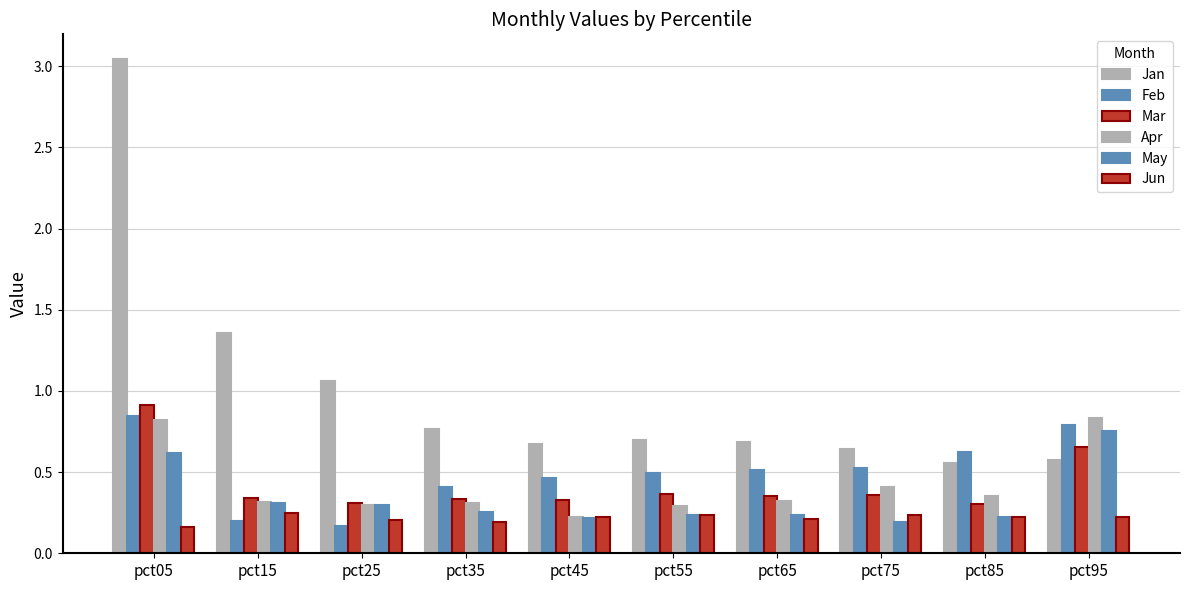

The Feb series shows 0.5 at pct55. True or false?

True